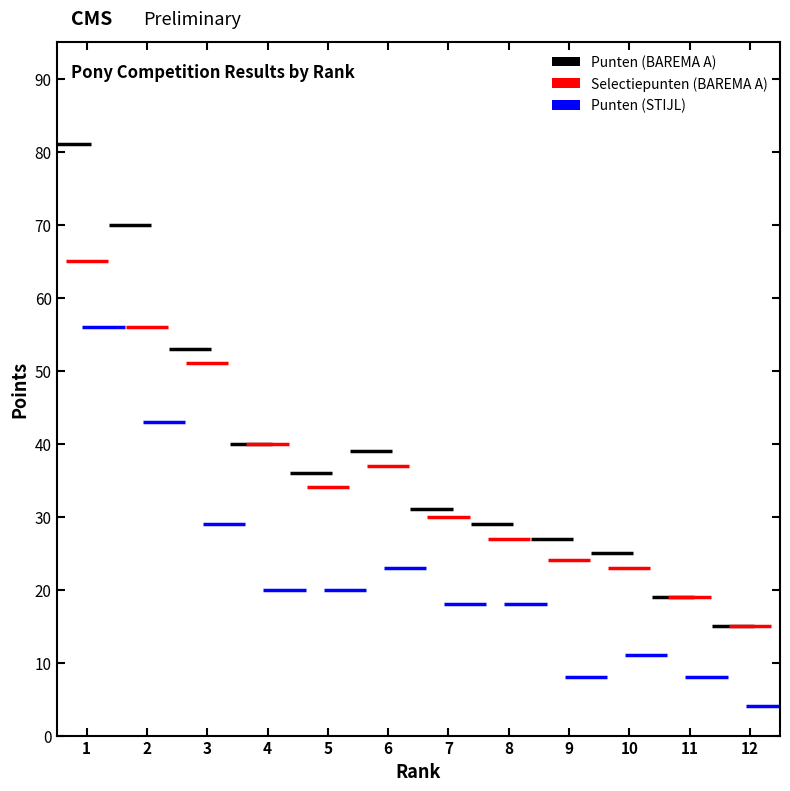

What are all the series names shown in the legend?

Punten (BAREMA A), Selectiepunten (BAREMA A), Punten (STIJL)